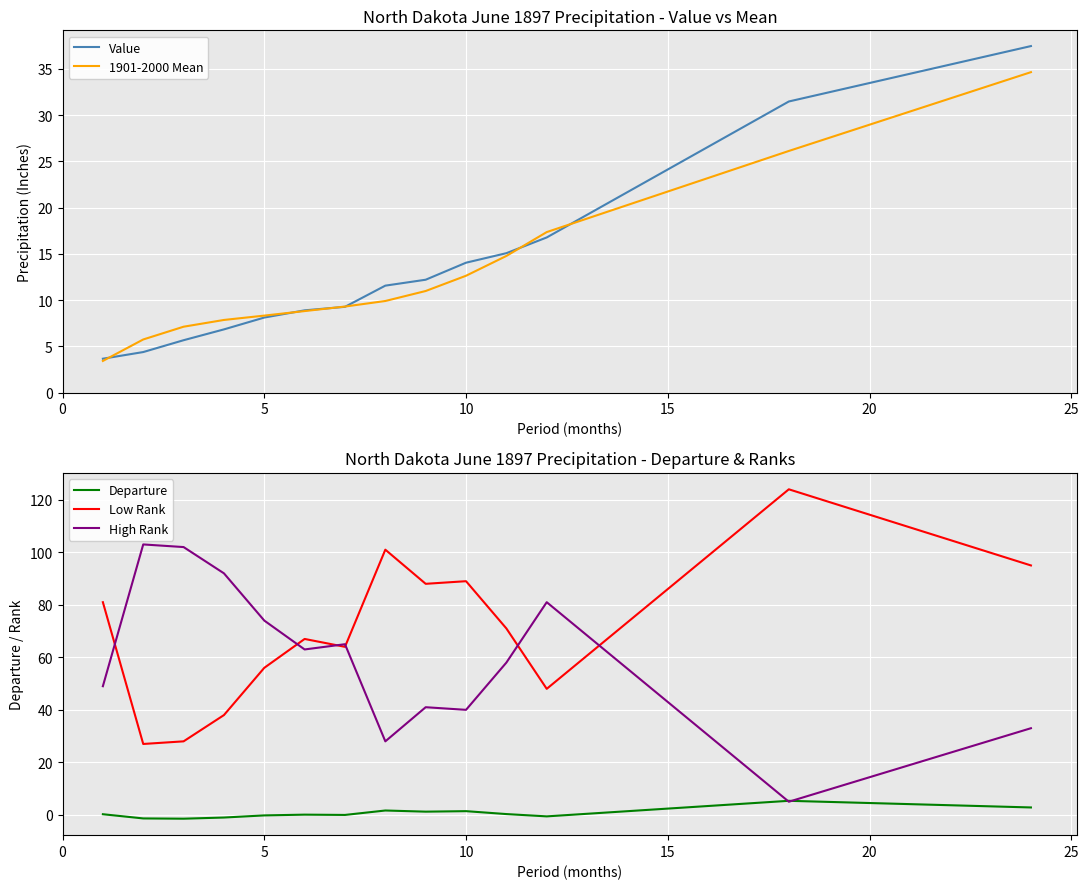

True or false: Departure and Low Rank cross at least once.

False